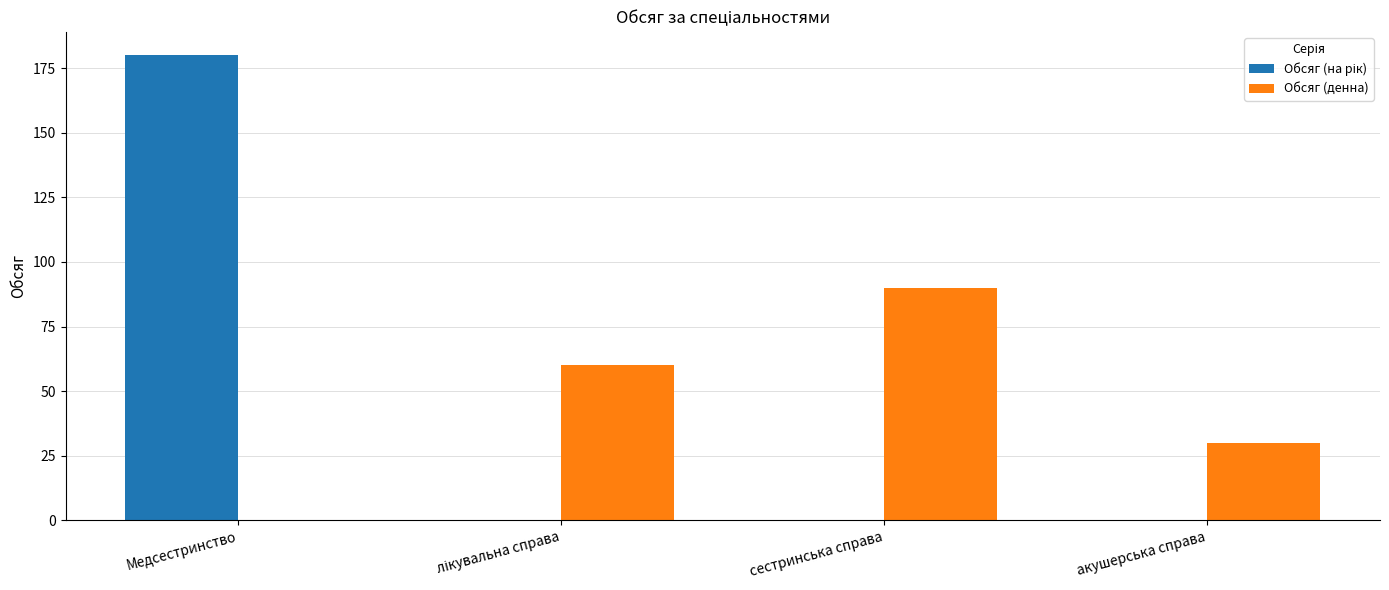

Is it true that Обсяг (денна) equals 52 at акушерська справа?

False